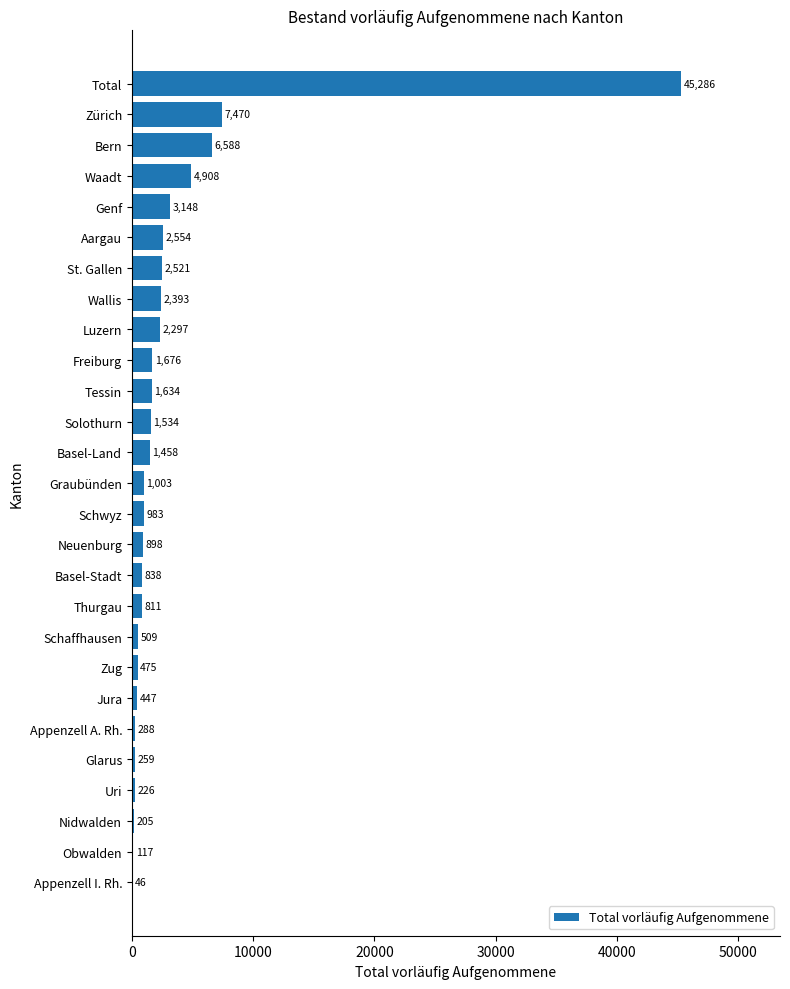

At which label is the value closest to 22666?

Zürich